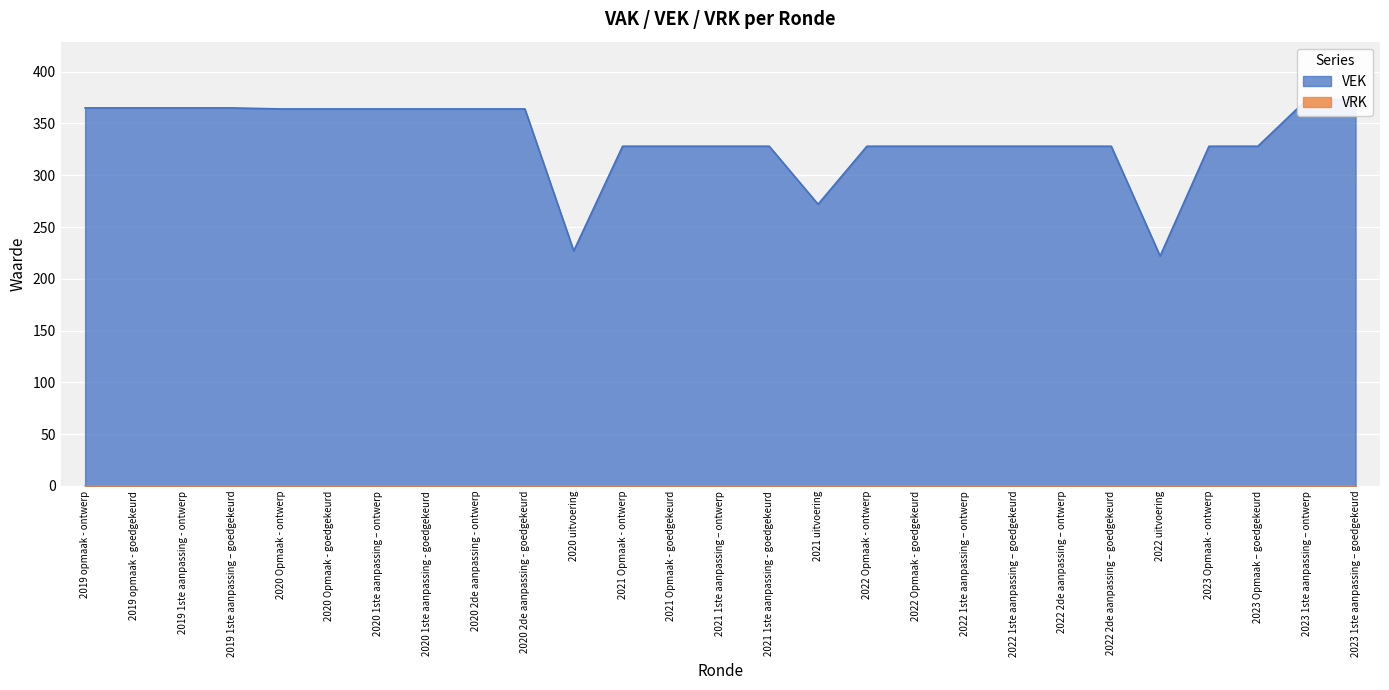

List the labels in order of value, largest first.

2023 1ste aanpassing – ontwerp, 2023 1ste aanpassing – goedgekeurd, 2019 opmaak - ontwerp, 2019 opmaak - goedgekeurd, 2019 1ste aanpassing - ontwerp, 2019 1ste aanpassing – goedgekeurd, 2020 Opmaak - ontwerp, 2020 Opmaak - goedgekeurd, 2020 1ste aanpassing – ontwerp, 2020 1ste aanpassing - goedgekeurd, 2020 2de aanpassing - ontwerp, 2020 2de aanpassing - goedgekeurd, 2021 Opmaak - ontwerp, 2021 Opmaak - goedgekeurd, 2021 1ste aanpassing – ontwerp, 2021 1ste aanpassing - goedgekeurd, 2022 Opmaak - ontwerp, 2022 Opmaak - goedgekeurd, 2022 1ste aanpassing – ontwerp, 2022 1ste aanpassing – goedgekeurd, 2022 2de aanpassing – ontwerp, 2022 2de aanpassing – goedgekeurd, 2023 Opmaak - ontwerp, 2023 Opmaak – goedgekeurd, 2021 uitvoering, 2020 uitvoering, 2022 uitvoering